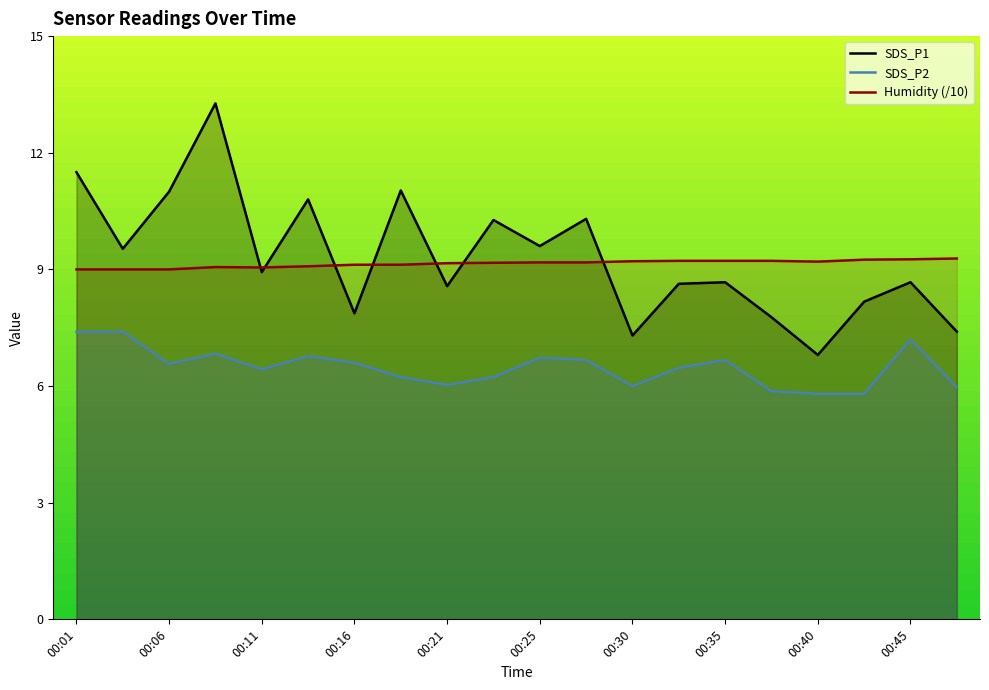

Where does the SDS_P2 series first go above 6?

00:01